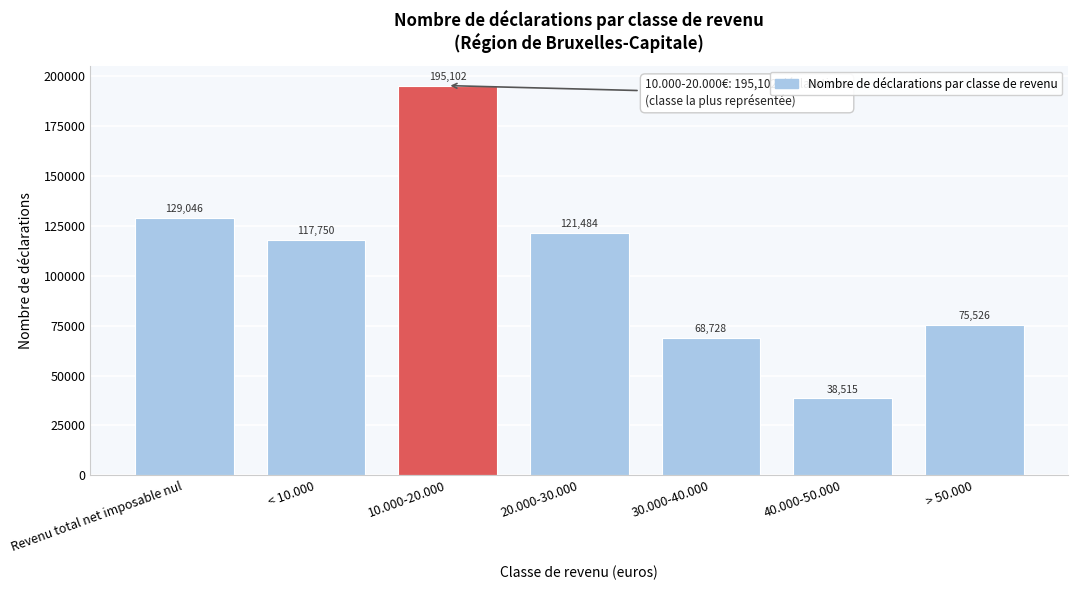

Reading right to left, transcribe all the data shown in this chart.

> 50.000=75526	40.000-50.000=38515	30.000-40.000=68728	20.000-30.000=121484	10.000-20.000=195102	< 10.000=117750	Revenu total net imposable nul=129046